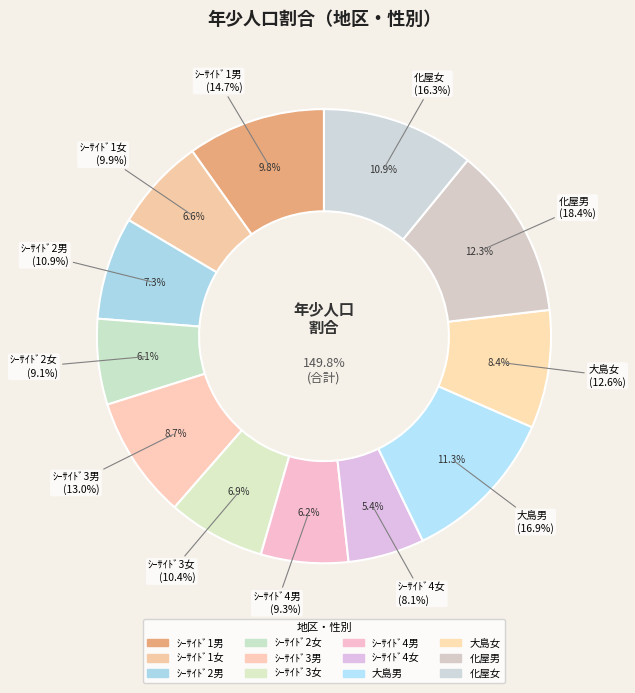

The 31 slice represents 1% of the pie. True or false?

False